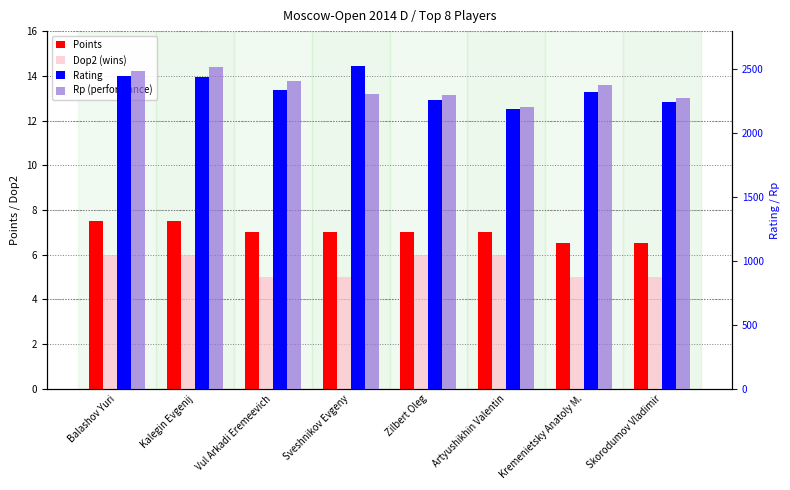

At Skorodumov Vladimir, list the series in order from smallest to largest.

Dop2 (wins), Points, Rating, Rp (performance)